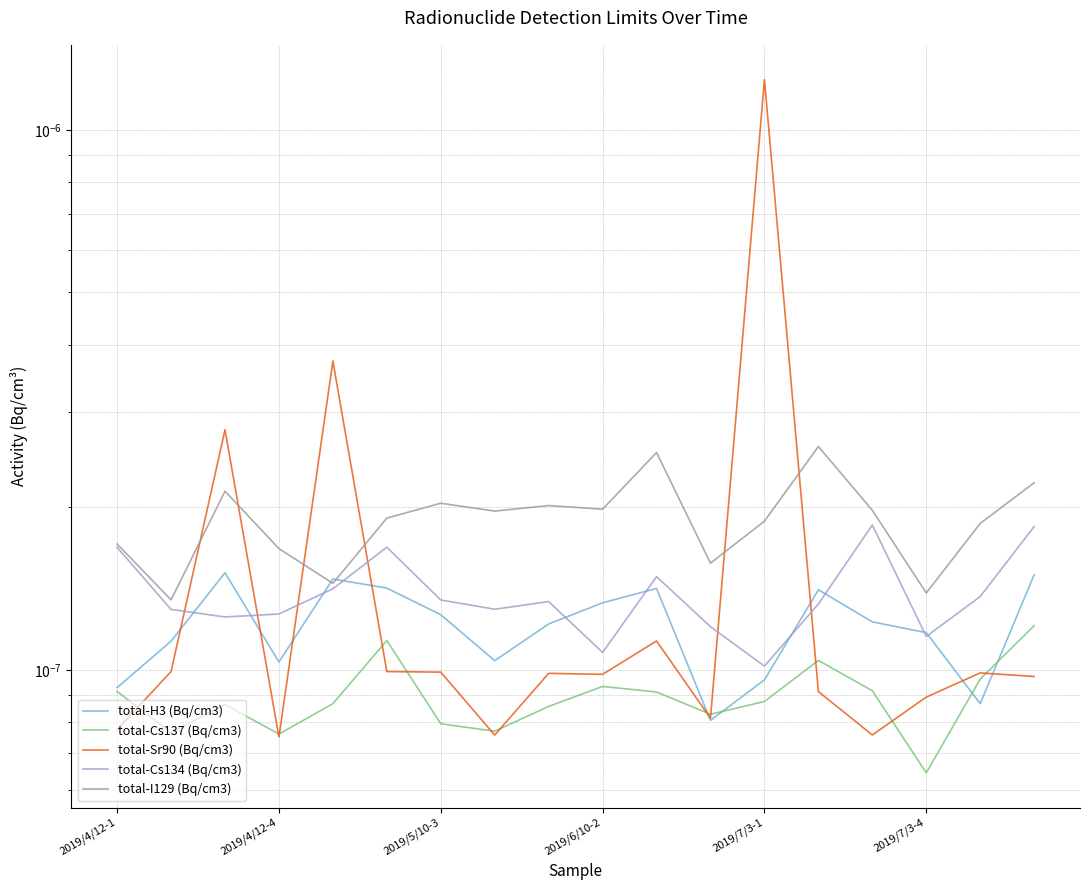

What are all the series names shown in the legend?

total-H3 (Bq/cm3), total-Cs137 (Bq/cm3), total-Sr90 (Bq/cm3), total-Cs134 (Bq/cm3), total-I129 (Bq/cm3)